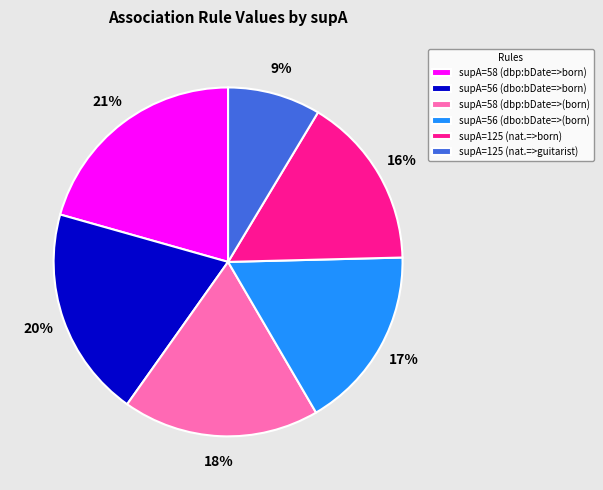

True or false: supA=56 (dbo:bDate=>(born) accounts for 27% of the total.

False